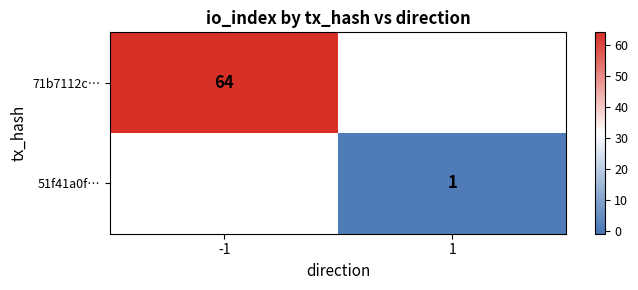

How many distinct data groups are displayed?

2